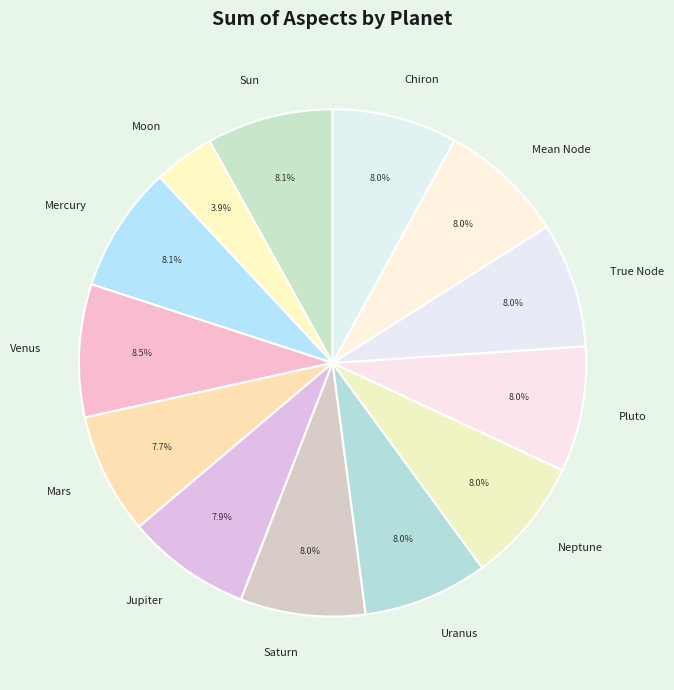

Count the number of slices in the pie.

13